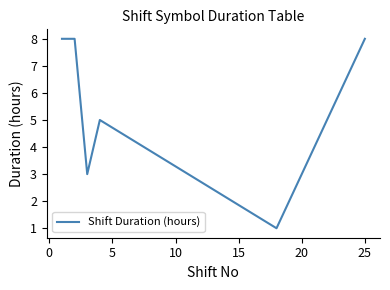

What is the difference between the maximum and minimum values?

7